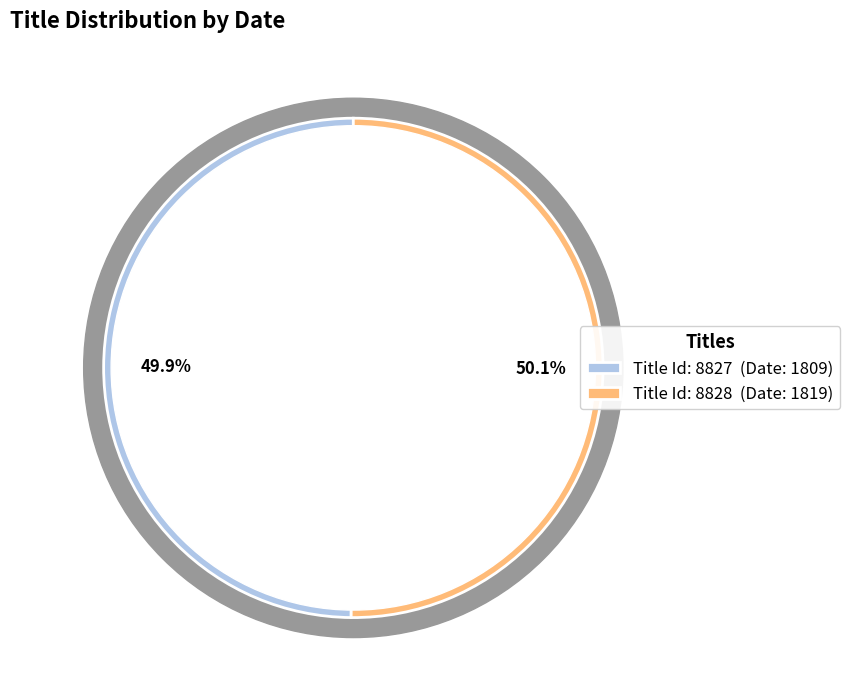

How many slices are in this pie chart?

2